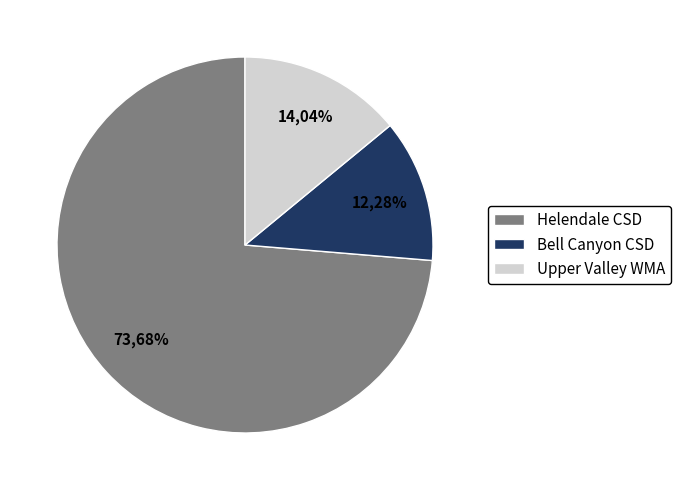

Which slice is the smallest?

Bell Canyon Community Services District